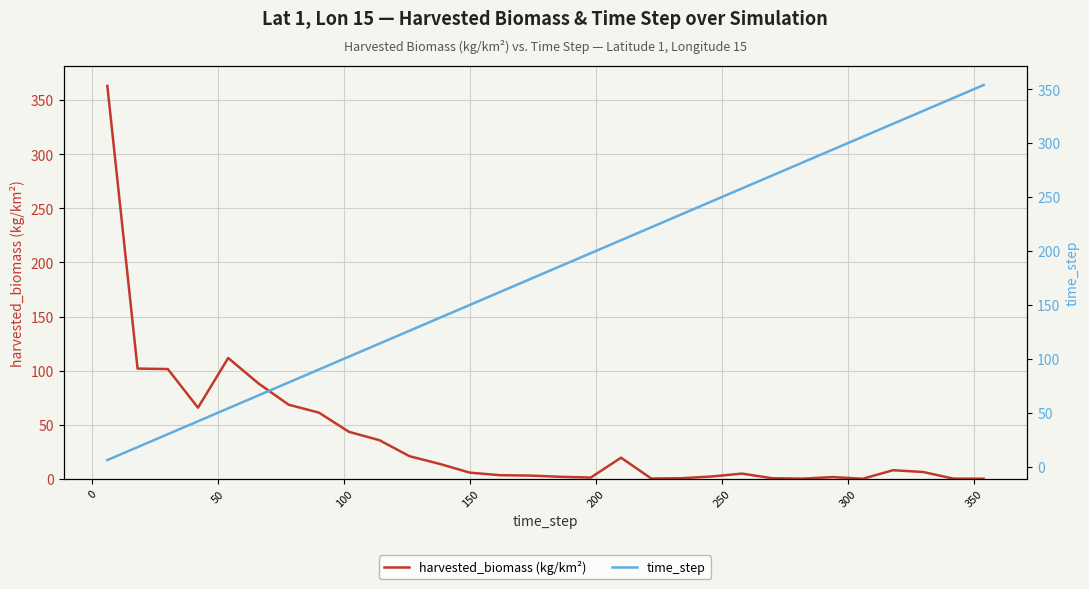

What is the maximum value shown in the chart?

363.2